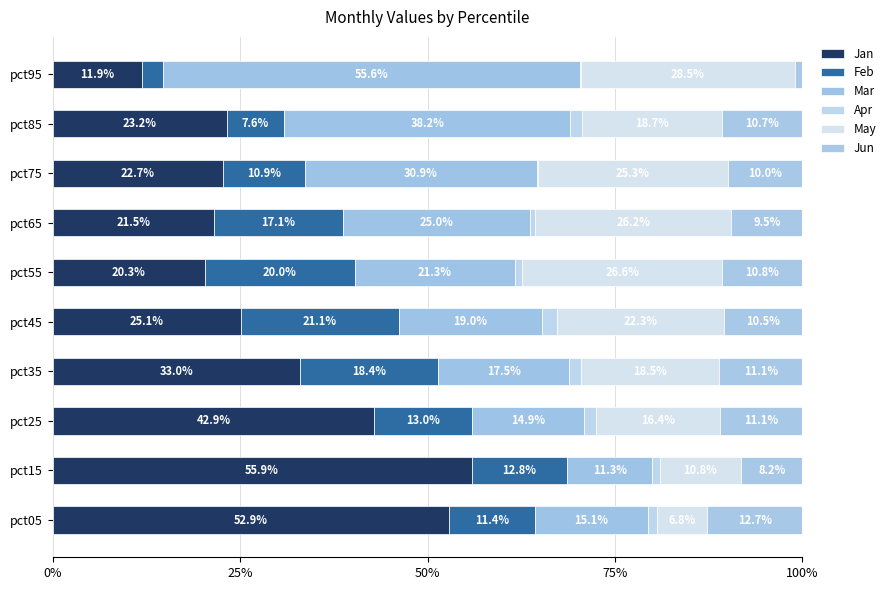

Count the number of categories in the chart.

10